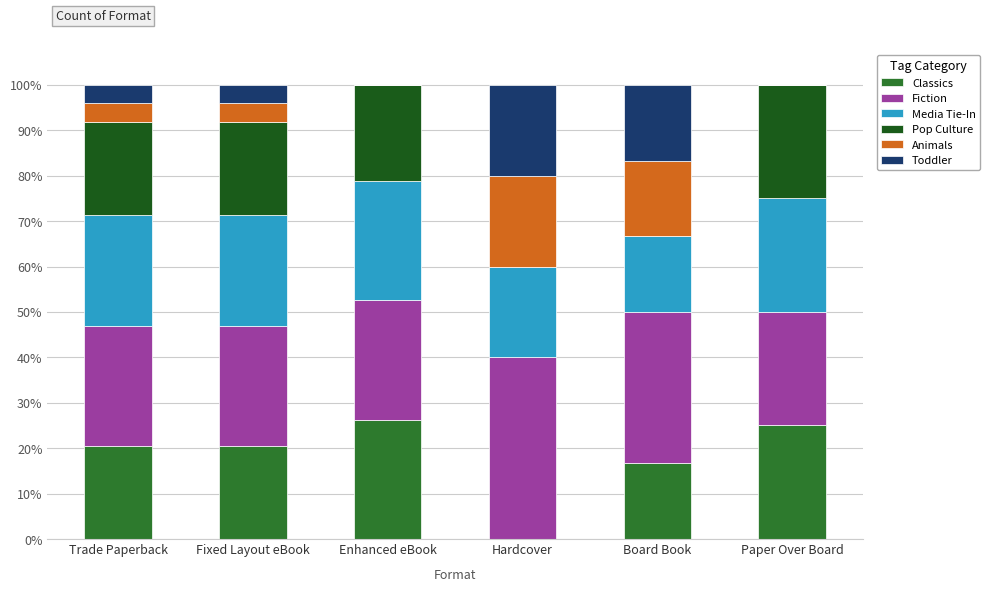

What is the total value across all series at Hardcover?

100.0